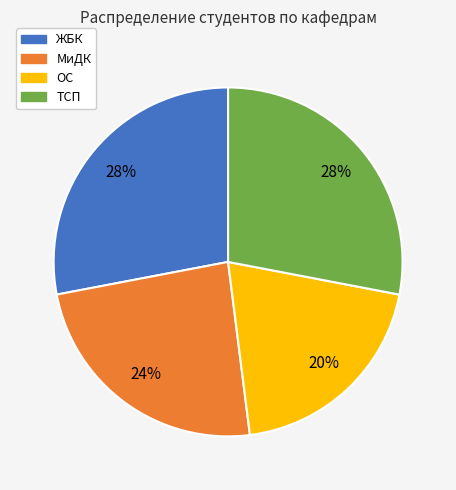

What percentage is the ОС slice, to the nearest percent?

20%